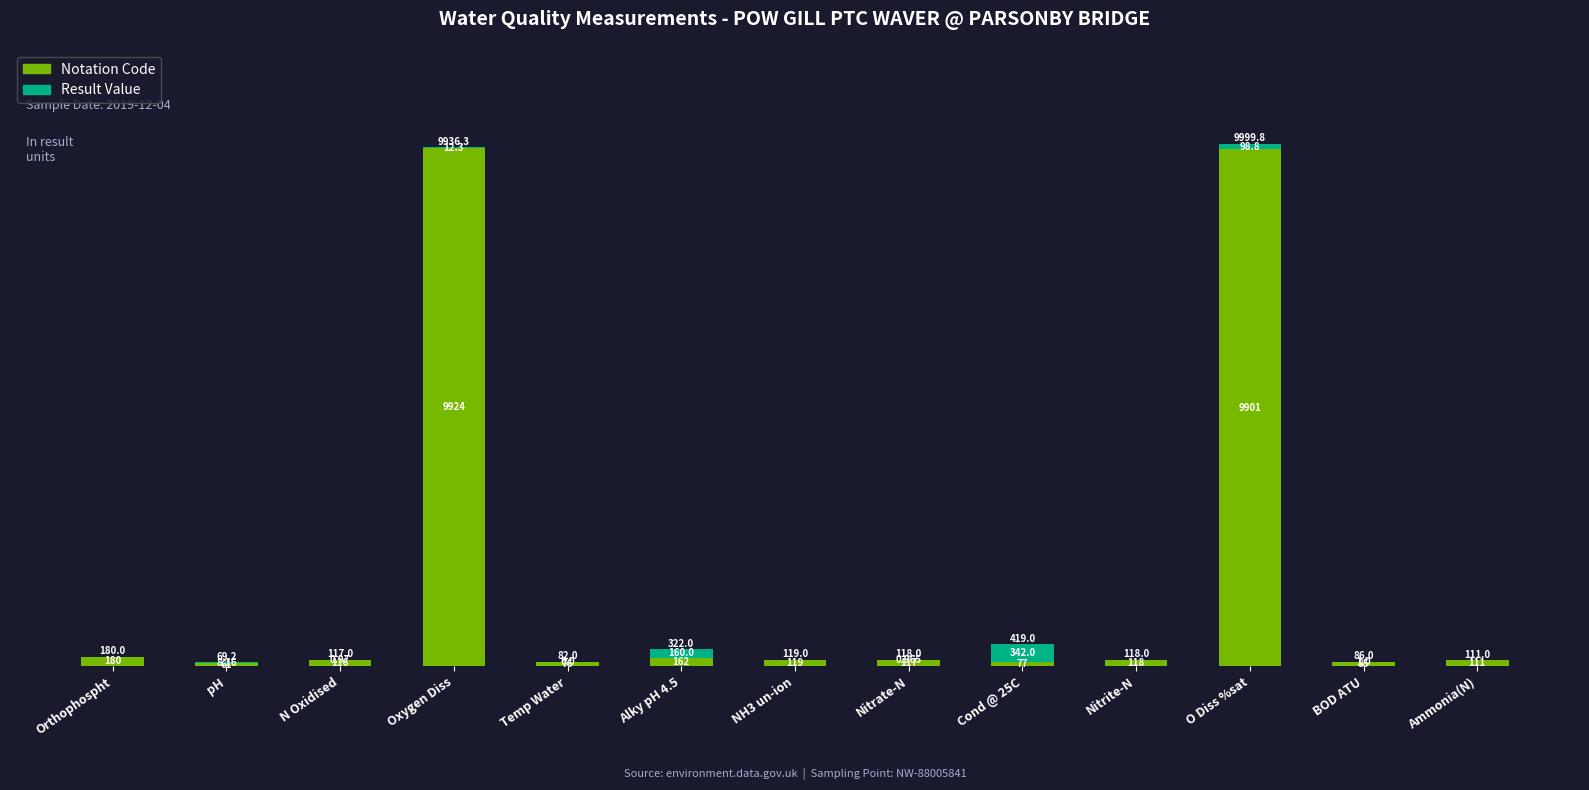

How many distinct data groups are displayed?

2